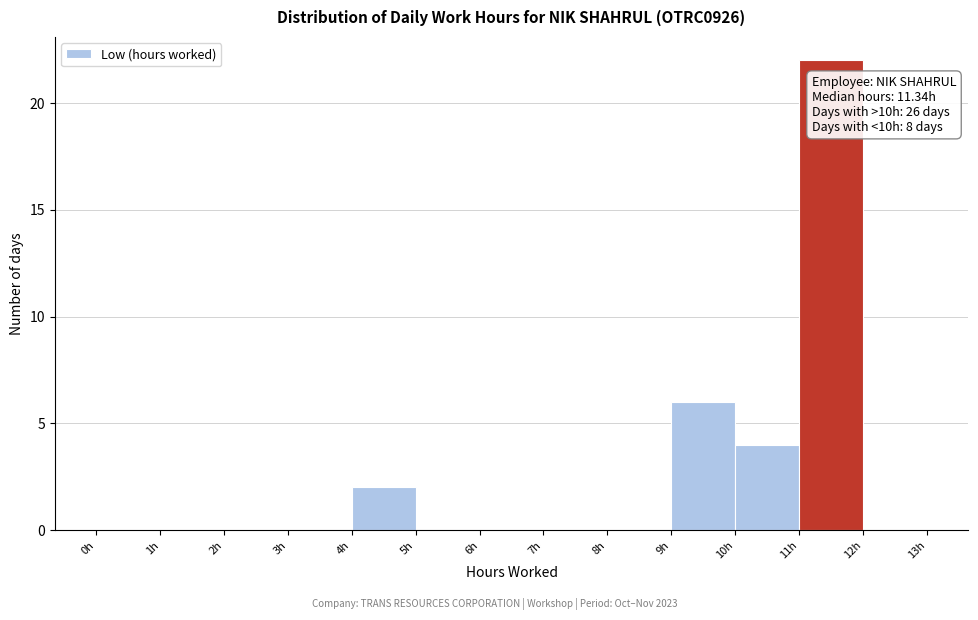

Which range on the x-axis has the tallest bar?

11 to 12